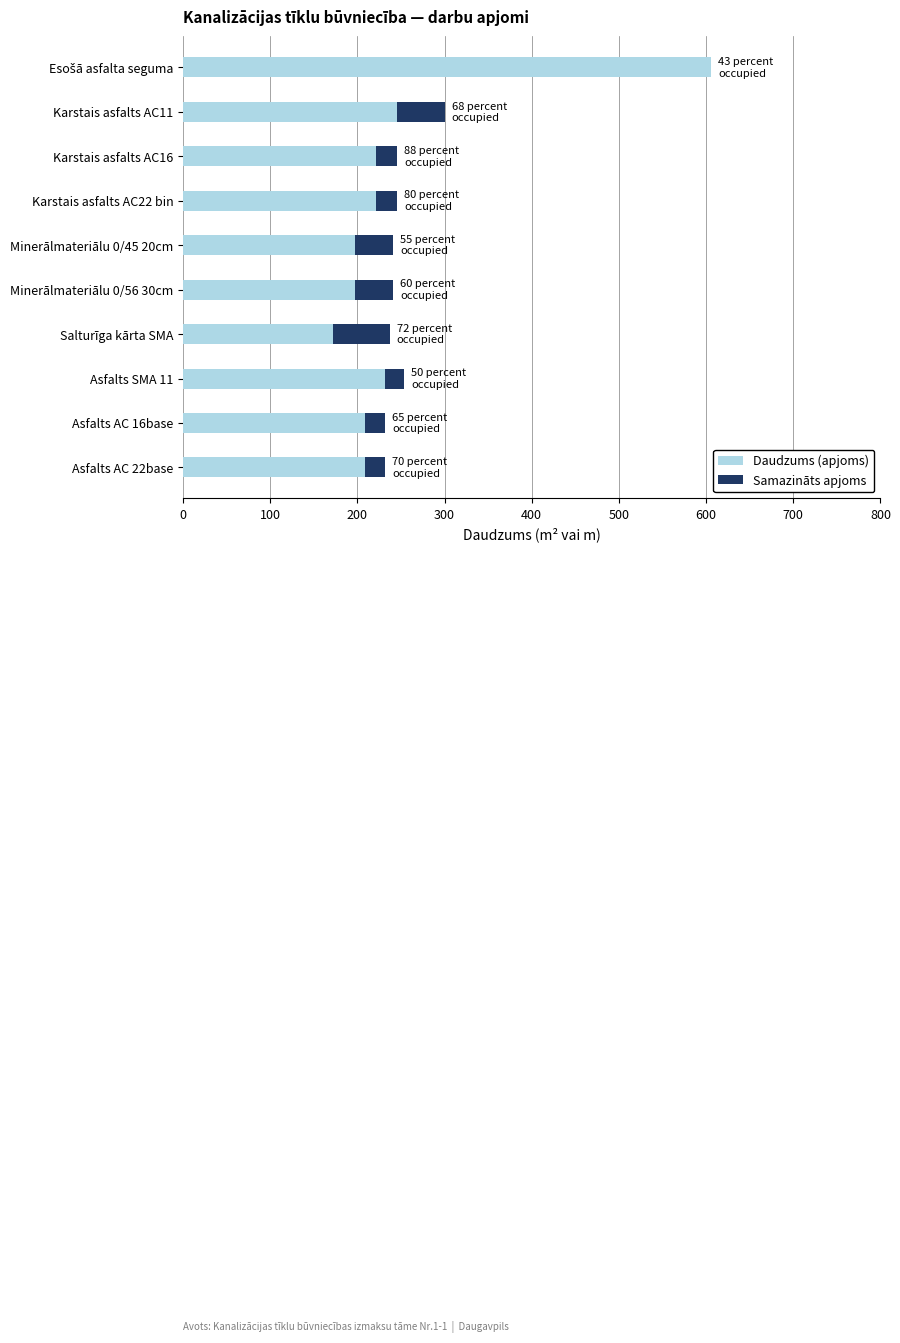

What is the total value across all series at Karstais asfalts AC11?

300